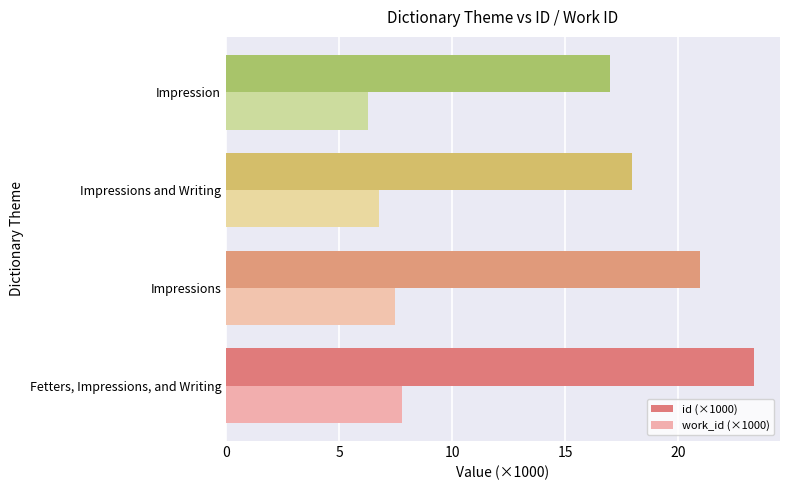

At which category does the chart reach its minimum across all series?

Impression